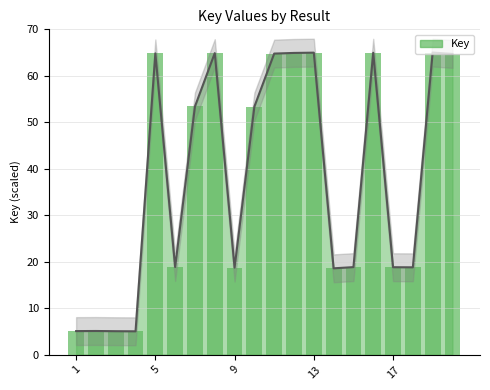

What is the difference between the maximum and minimum values?

60.0